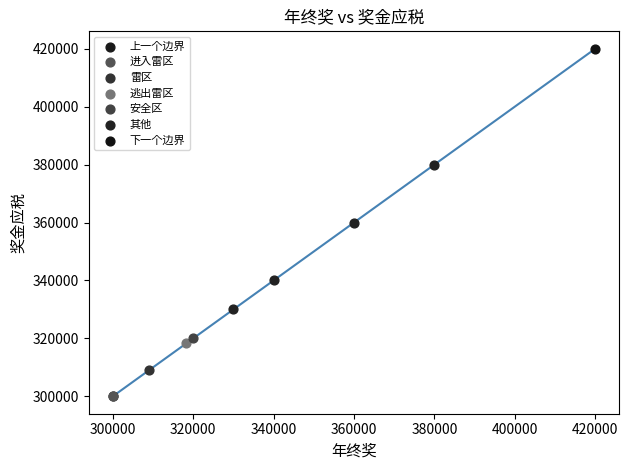

What are all the series names shown in the legend?

上一个边界, 进入雷区, 雷区, 逃出雷区, 安全区, 其他, 下一个边界